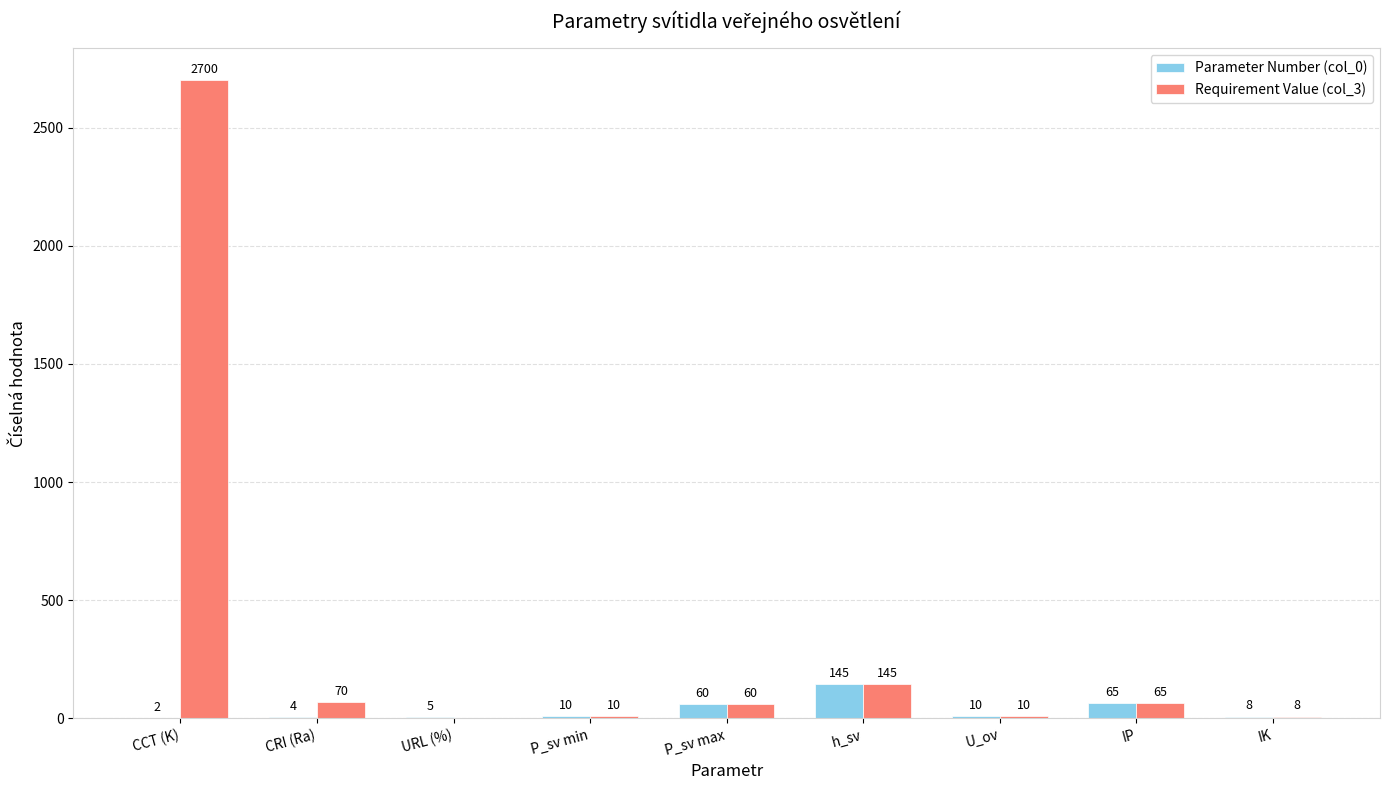

What is the total value across all series at U_ov?

20